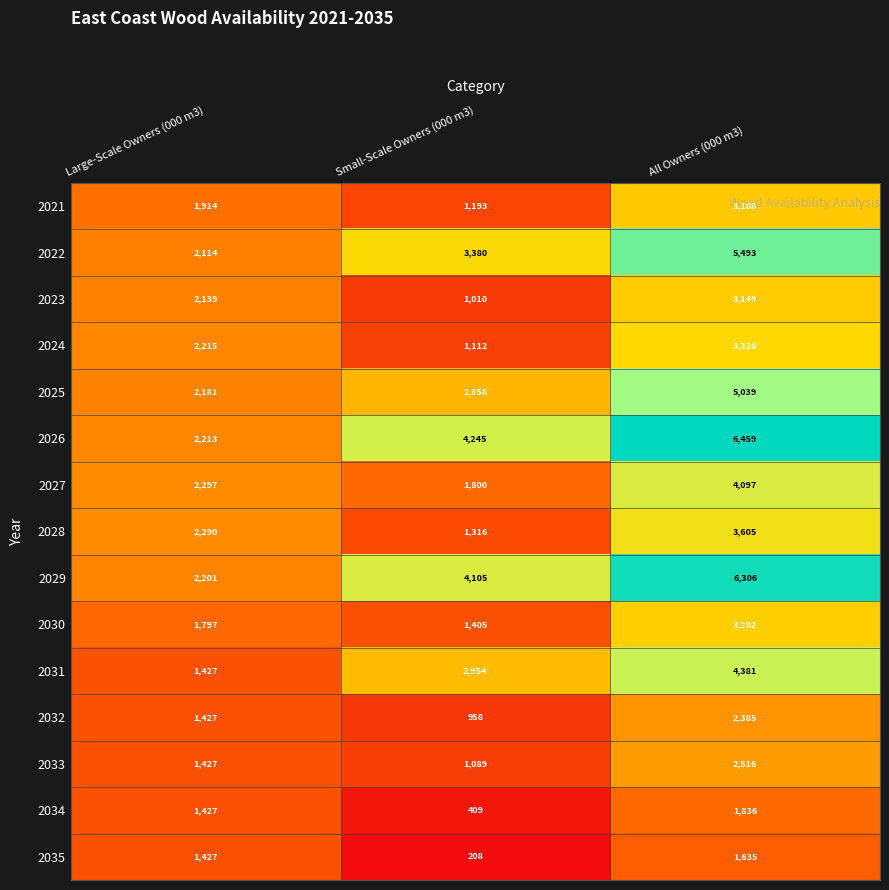

Which series has the largest total across all categories?

2026